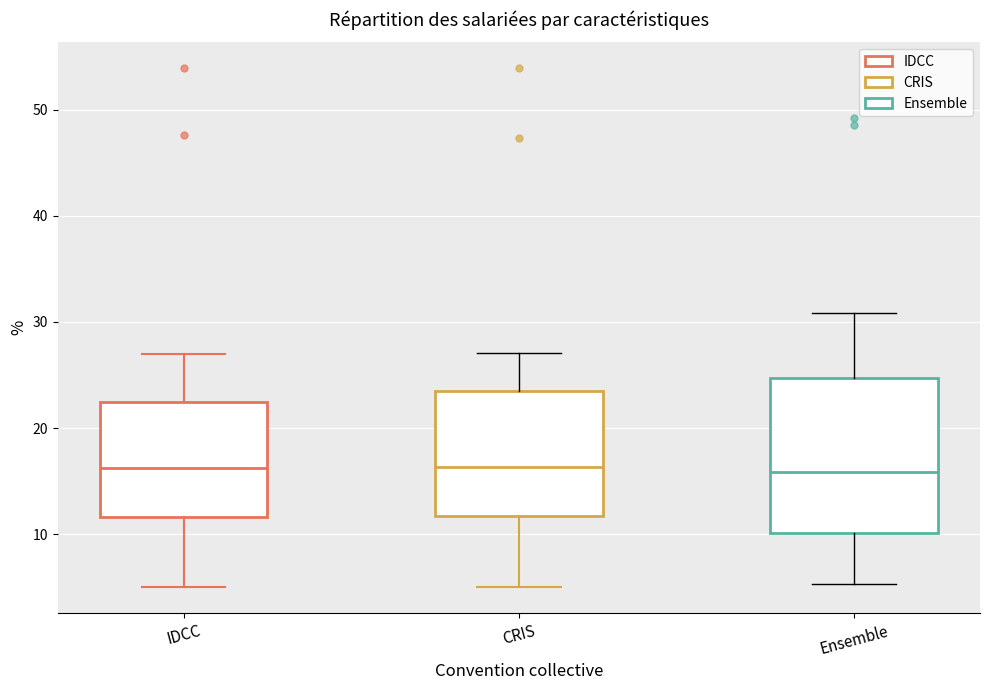

Reading left to right, read every box against the y-axis: the position of its median line, the range the box covers, and the ends of its whiskers. The values are not printed on the chart, so give them approximately, as read against the axis.

IDCC: median 16, box 12 to 22, whiskers 5 to 27
CRIS: median 16, box 12 to 23, whiskers 5 to 27
Ensemble: median 16, box 10 to 25, whiskers 5 to 31